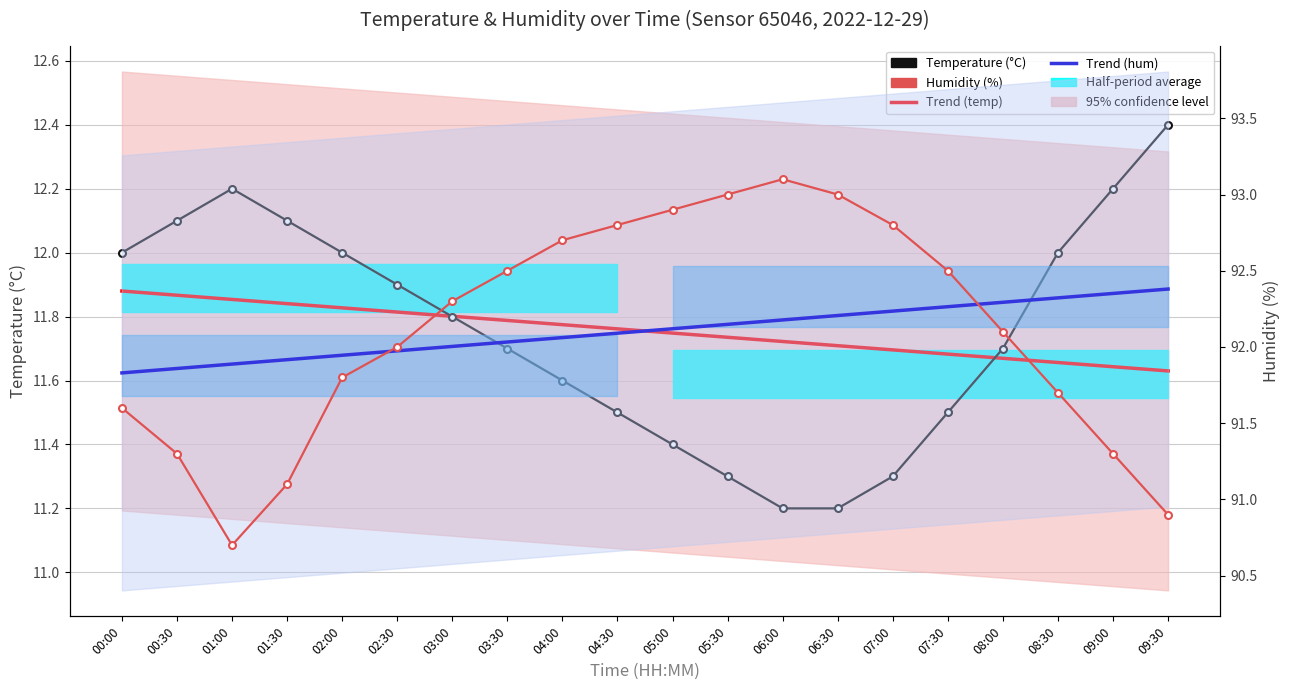

What is the label of the 3rd point from the right?

08:30